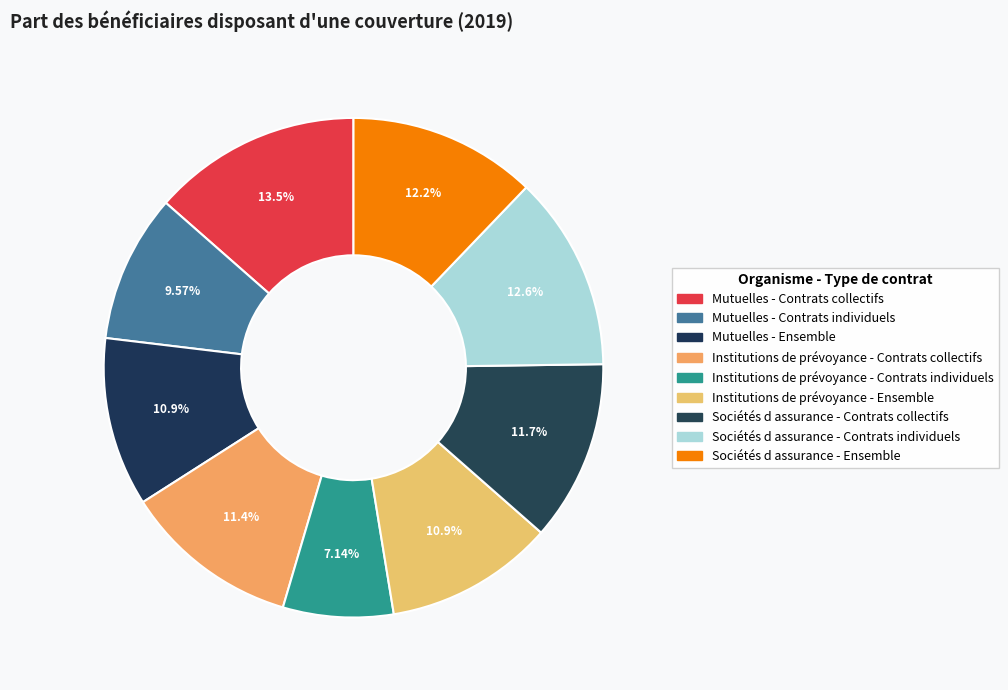

Does Mutuelles - Contrats individuels account for over 50% of the chart?

No